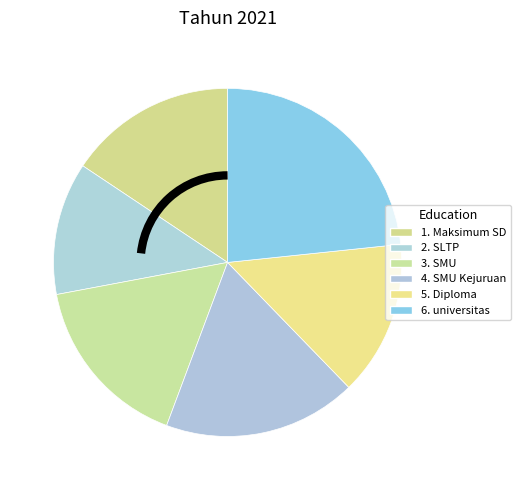

Rank the categories by value from lowest to highest.

2. SLTP, 5. Diploma, 1. Maksimum SD, 3. SMU, 4. SMU Kejuruan, 6. universitas